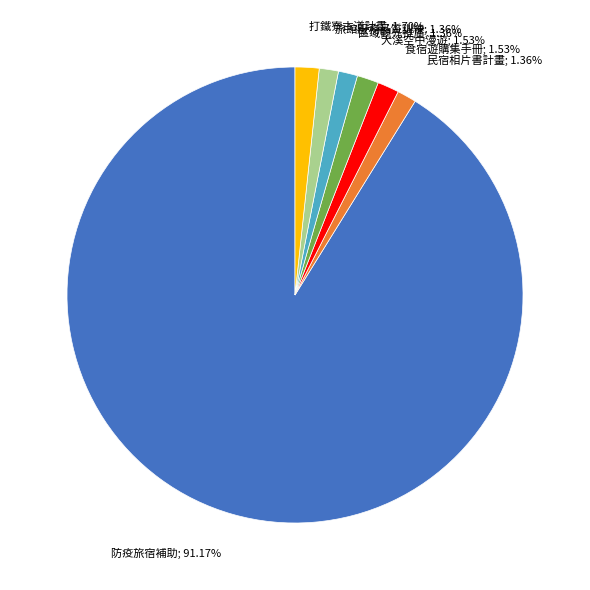

How many slices are in this pie chart?

7